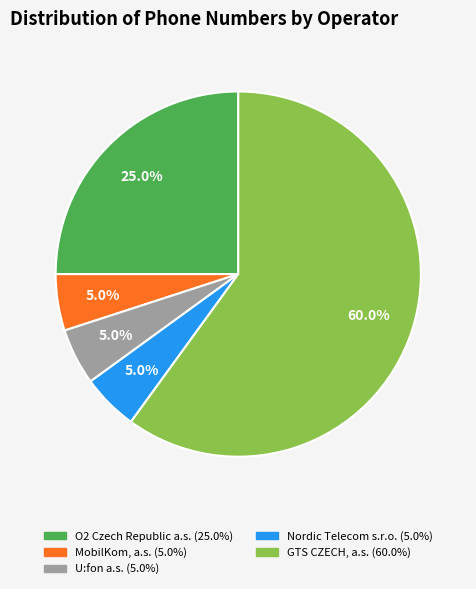

Is it true that MobilKom, a.s. is 15% of the pie?

False